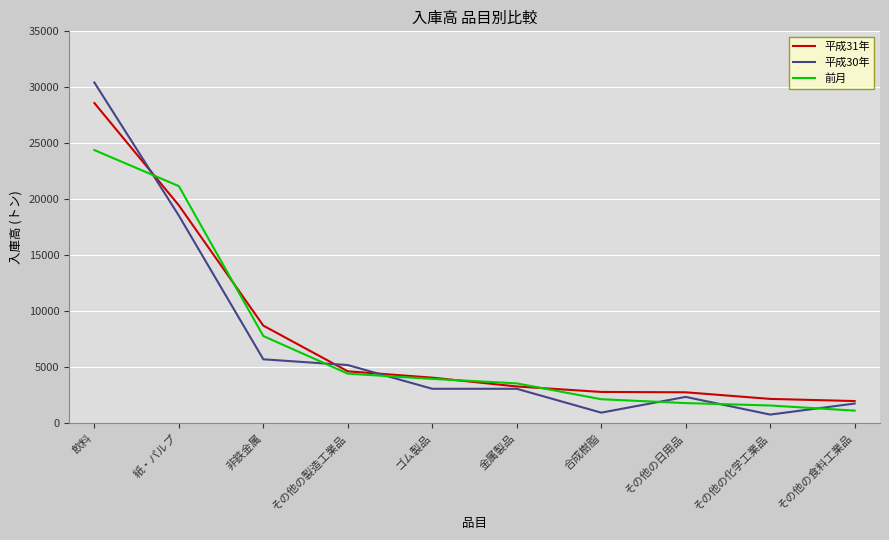

Where is 前月 nearest to the value 12766?

非鉄金属